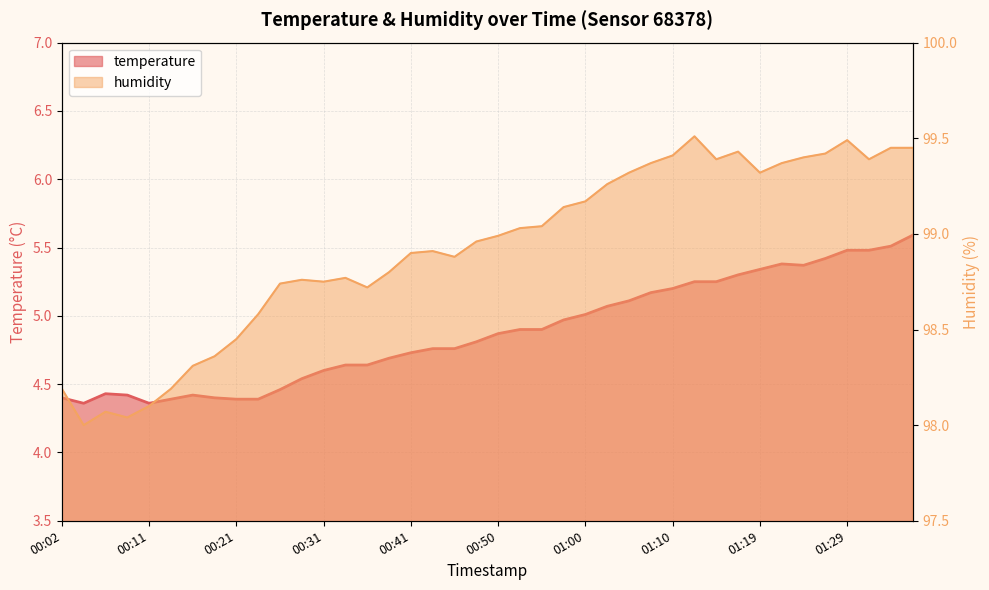

Which category has the lowest value in the temperature series?

00:04